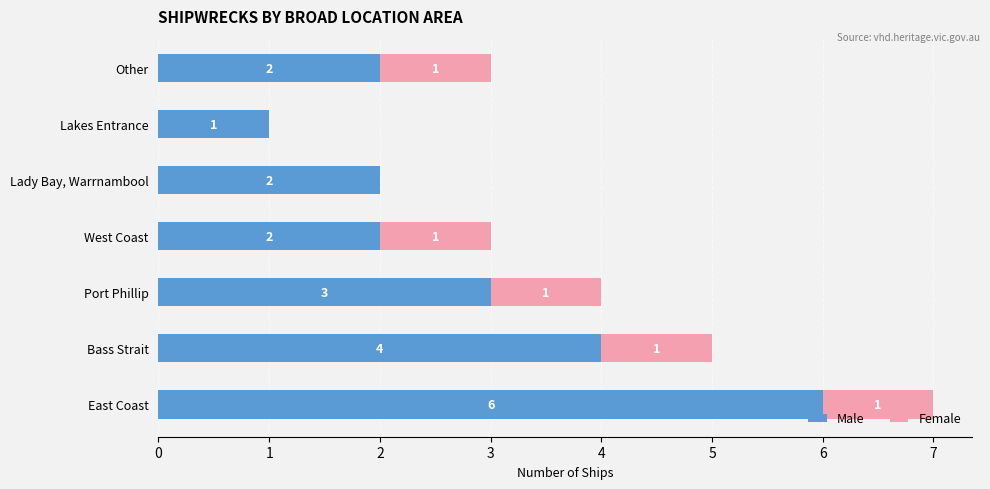

What value does the Male series have at Bass Strait?

4